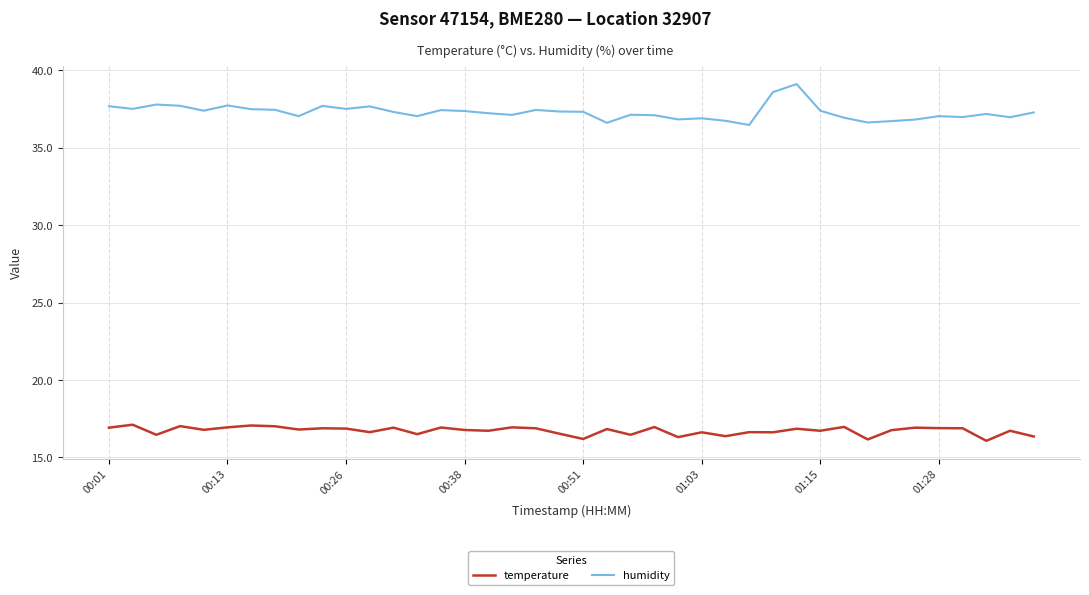

What is the average value of the humidity series?

37.3